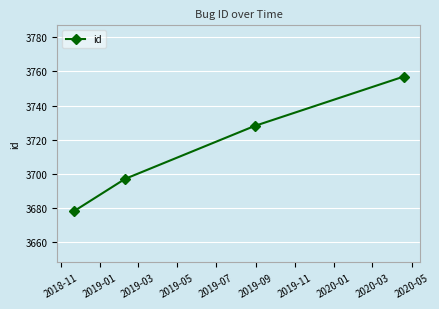

How many values are below 3728?

2